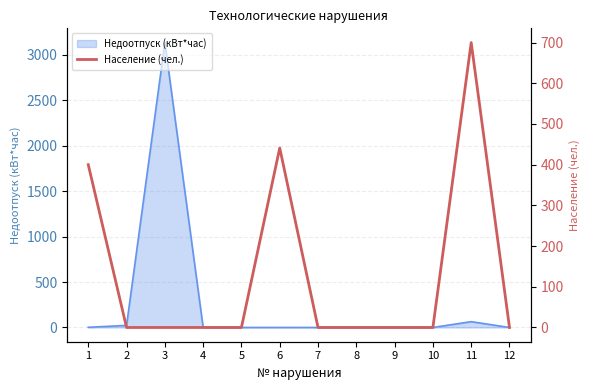

The chart shows a value of 441 at 6. True or false?

True